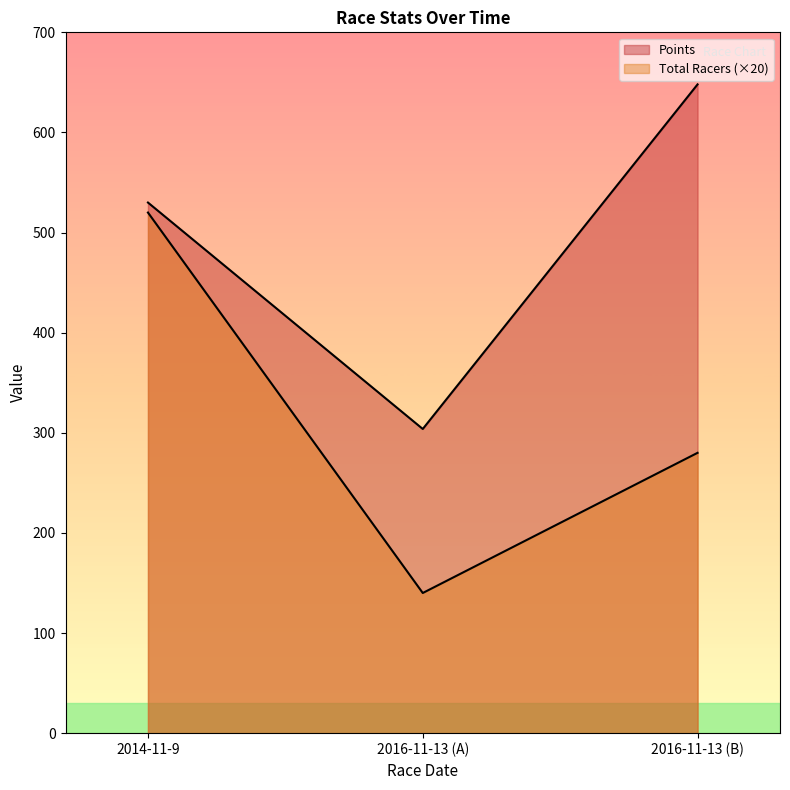

List the series in order of their overall mean, lowest first.

Total Racers, Points